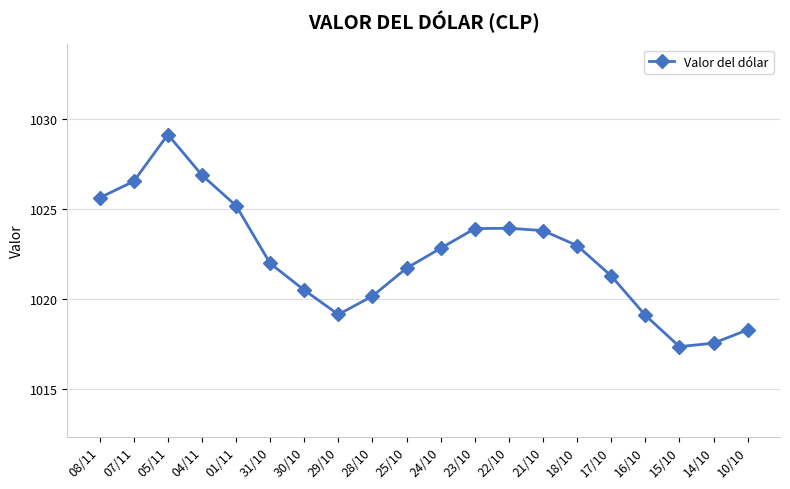

What is the label of the 11th point from the right?

25/10